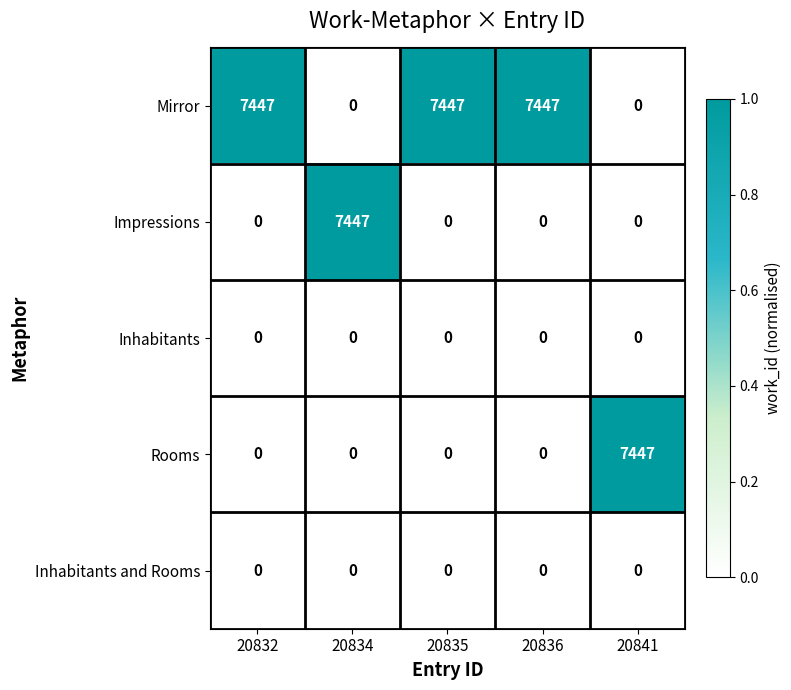

Reading left to right, what are all the values shown in this chart?

Mirror: 20832=7447	20834=0	20835=7447	20836=7447	20841=0
Impressions: 20832=0	20834=7447	20835=0	20836=0	20841=0
Inhabitants: 20832=0	20834=0	20835=0	20836=0	20841=0
Rooms: 20832=0	20834=0	20835=0	20836=0	20841=7447
Inhabitants and Rooms: 20832=0	20834=0	20835=0	20836=0	20841=0